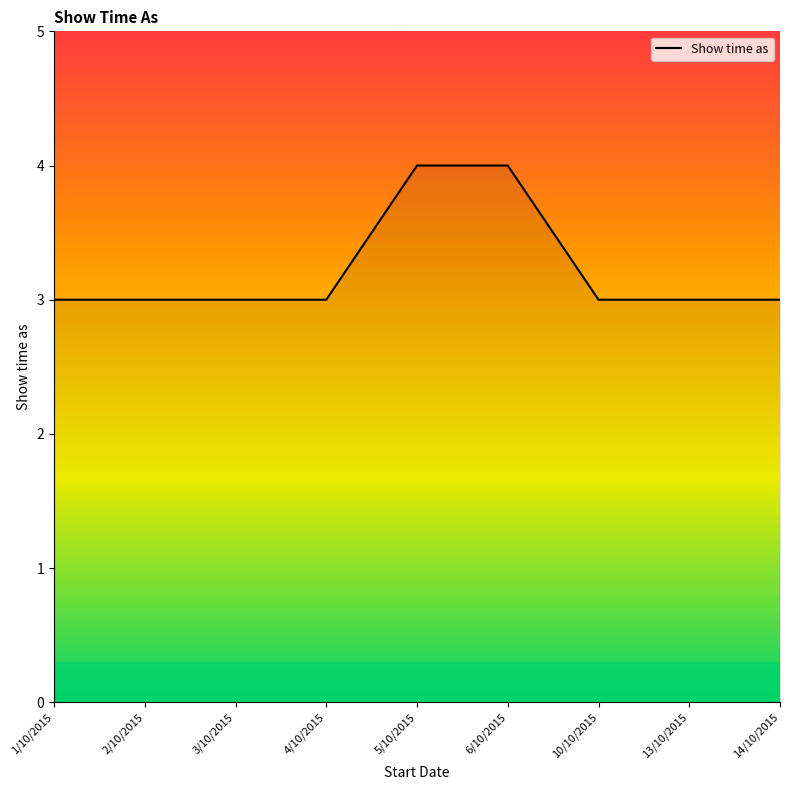

What is the greatest value displayed?

4